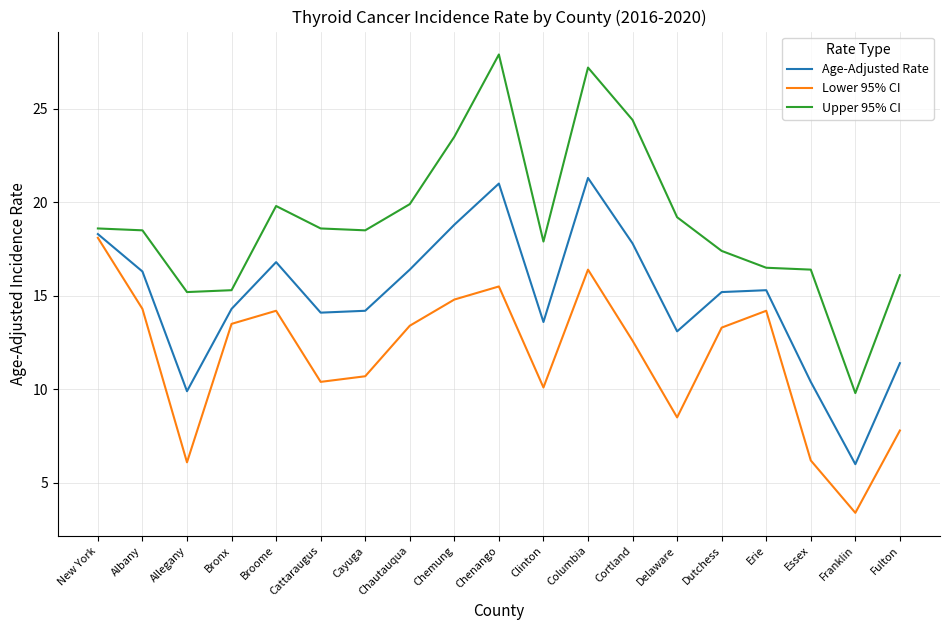

What value does the Lower 95% CI series have at Albany?

14.3